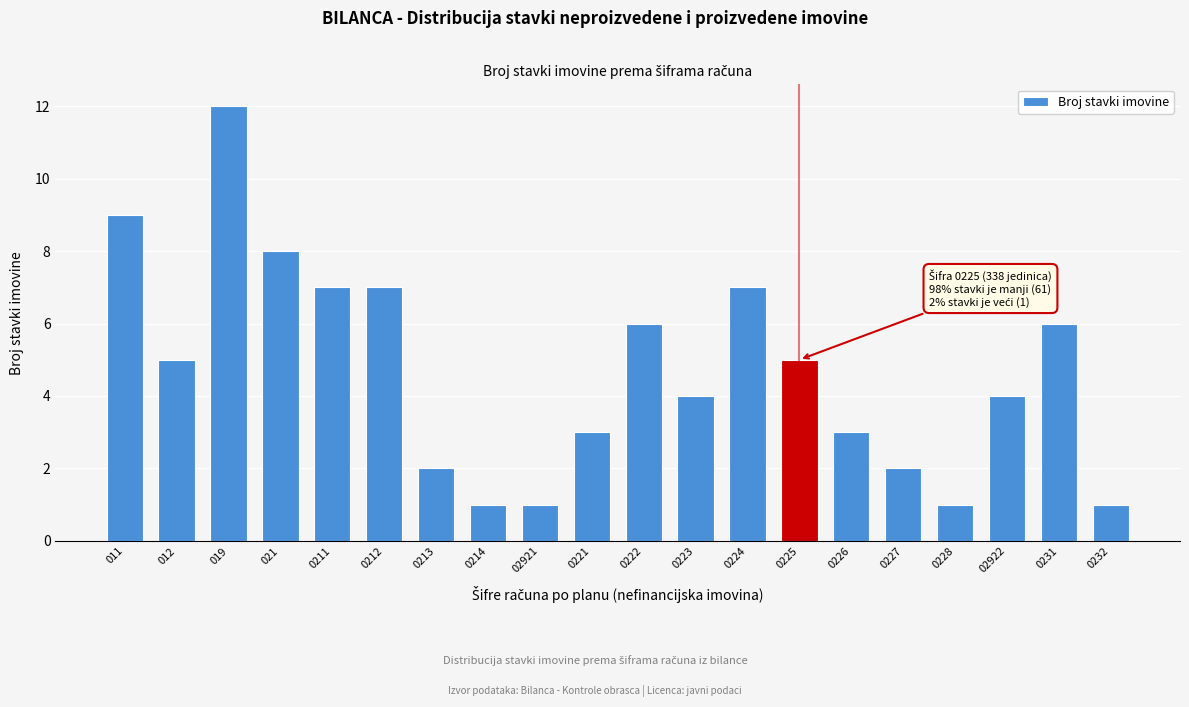

Reading right to left, list all the values displayed in this chart.

1	6	4	1	2	3	5	7	4	6	3	1	1	2	7	7	8	12	5	9